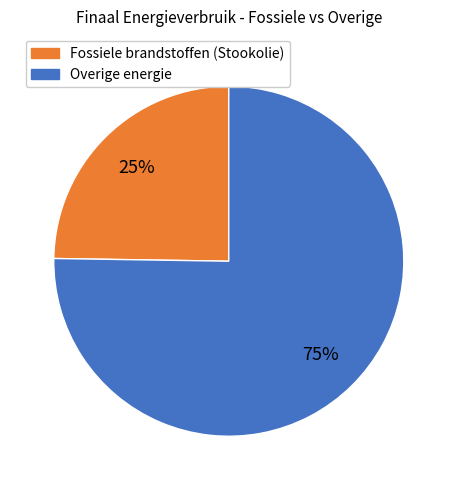

Is there a majority slice in this chart?

Yes